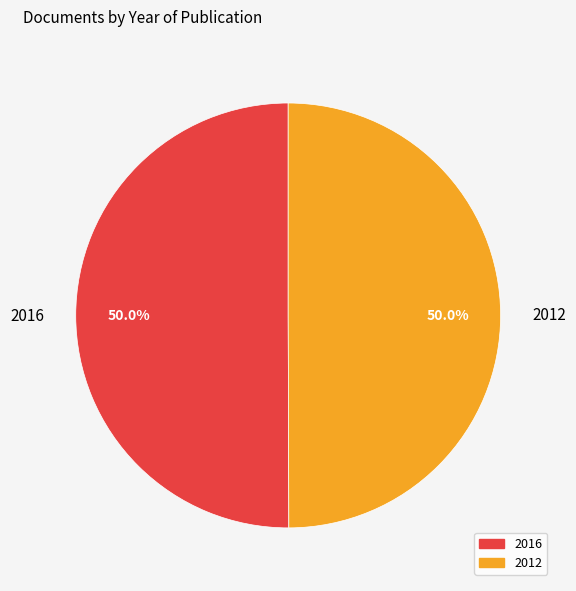

What is the total percentage of 2012 and 2016?

100.0%